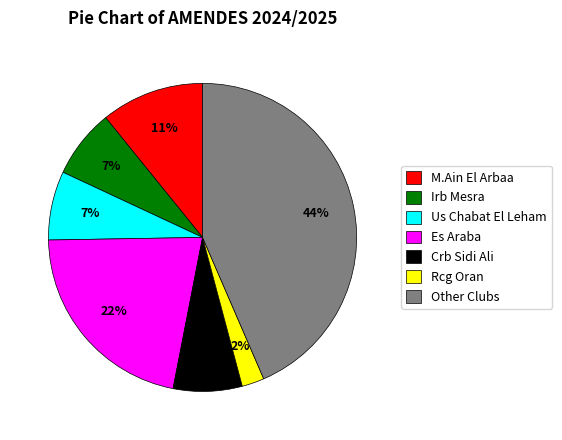

How many segments does this pie chart have?

7